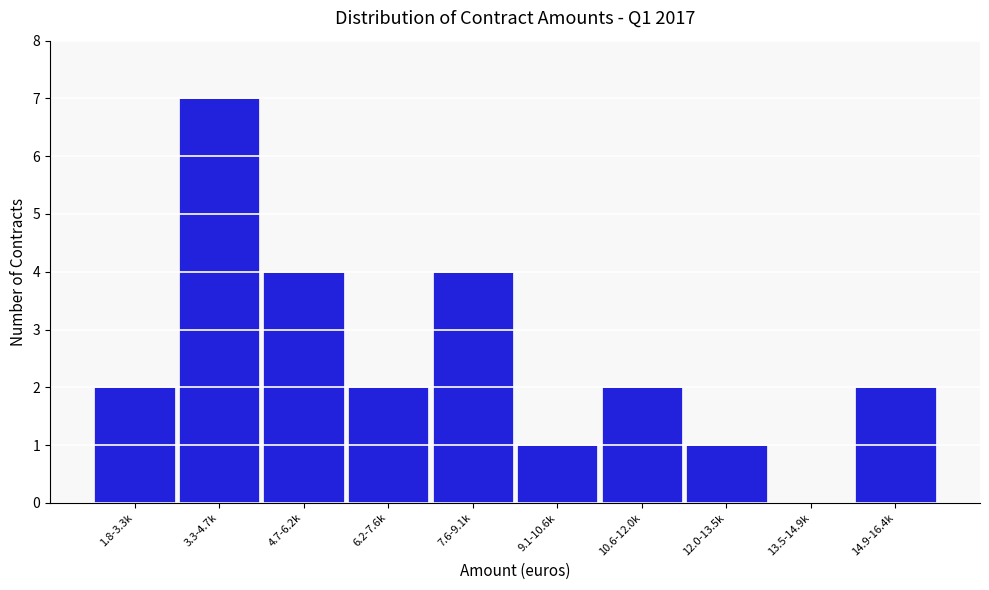

Reading left to right, what are all the values shown in this chart?

1.8-3.3k=2	3.3-4.7k=7	4.7-6.2k=4	6.2-7.6k=2	7.6-9.1k=4	9.1-10.6k=1	10.6-12.0k=2	12.0-13.5k=1	13.5-14.9k=0	14.9-16.4k=2